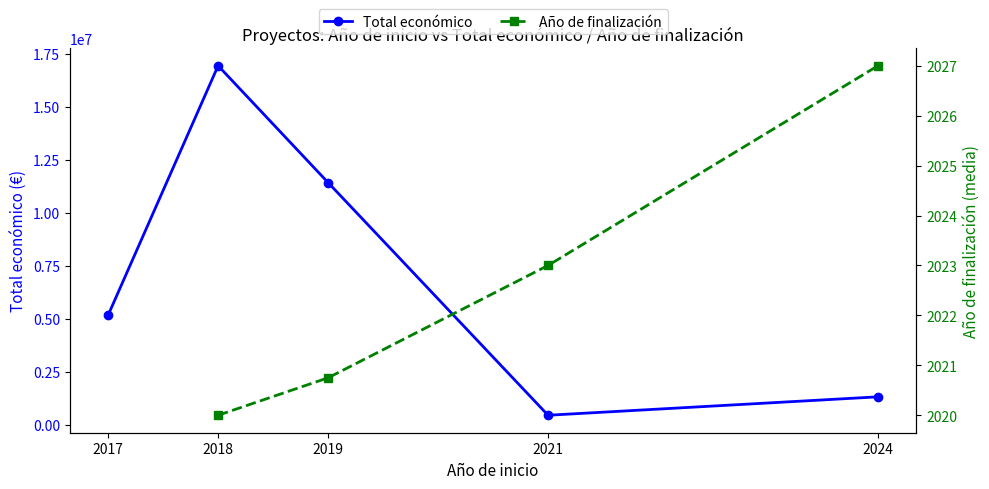

Does the chart display data point markers on the line(s)?

Yes